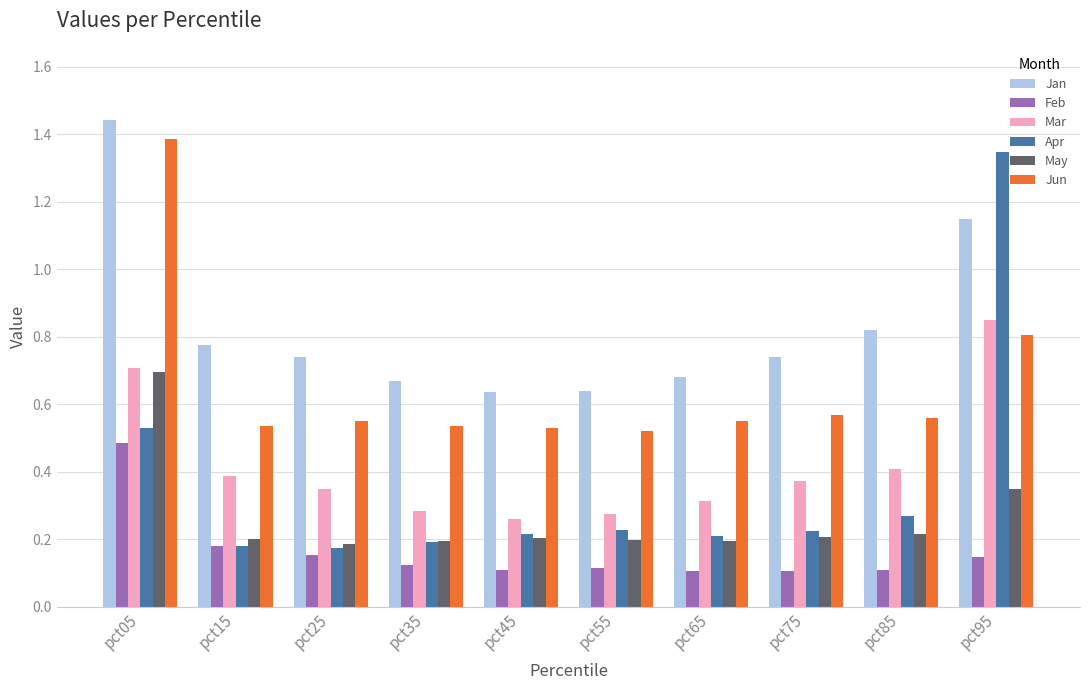

Which label corresponds to the largest value in the chart?

pct05